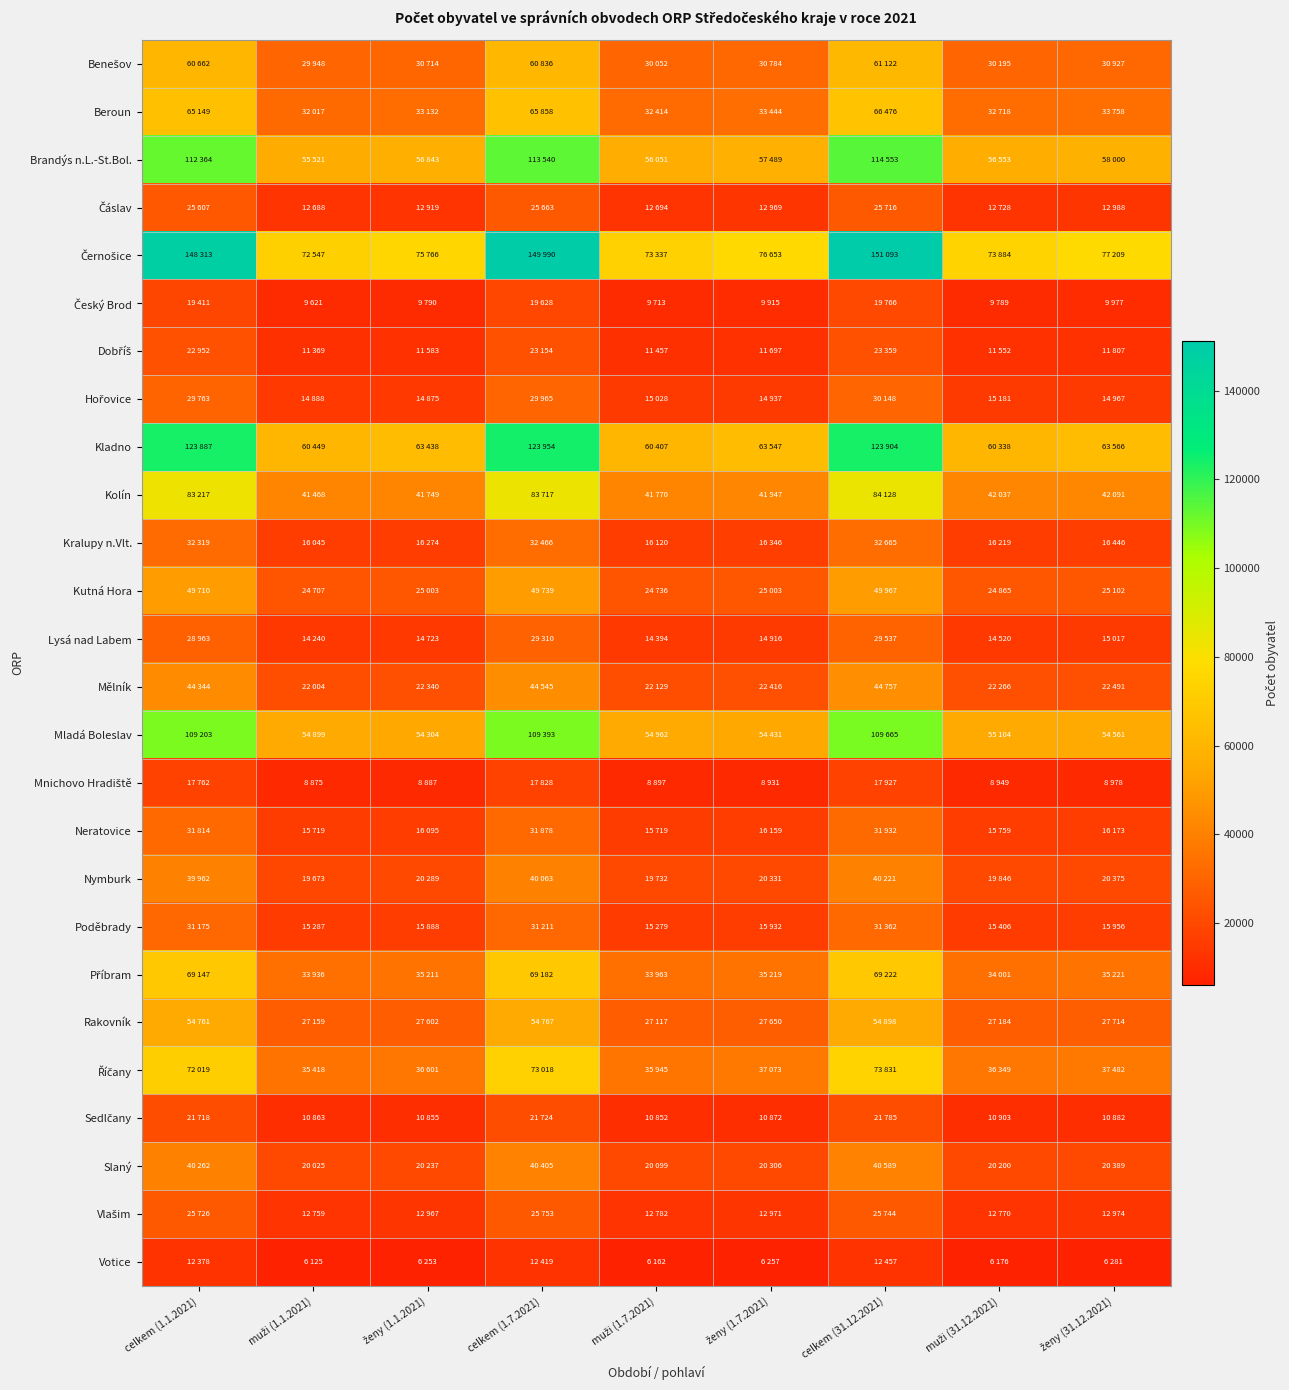

How many data points does each series have?

9